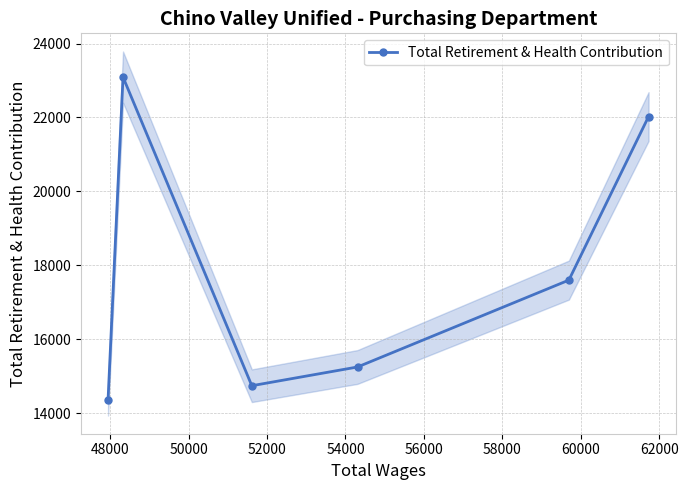

What is the value of the Total Retirement & Health Contribution point at the 3rd from the left?

14739